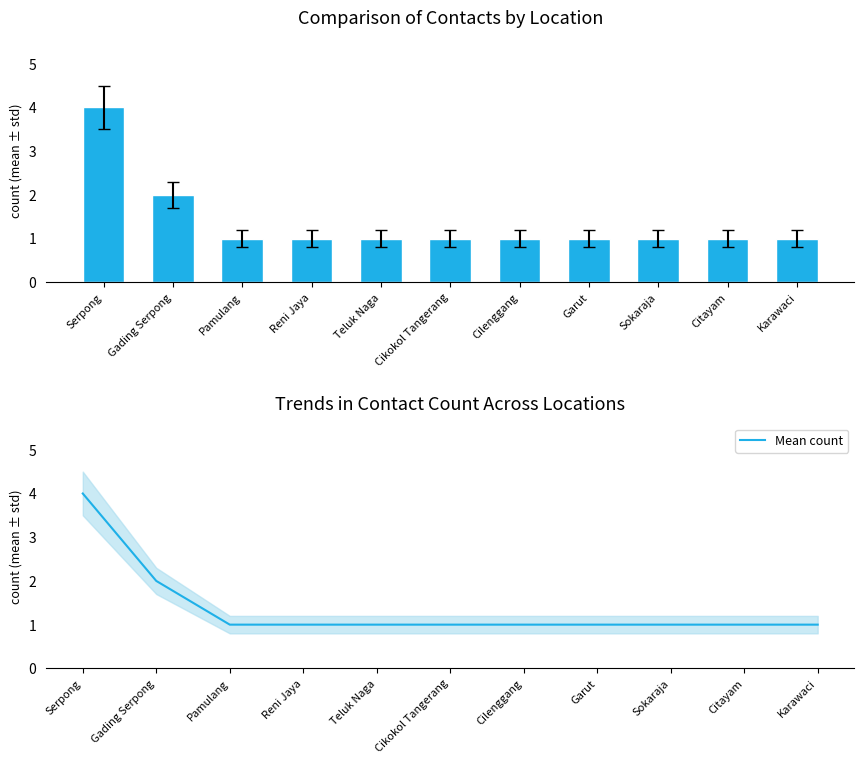

At which label is Count closest to 2?

Gading Serpong